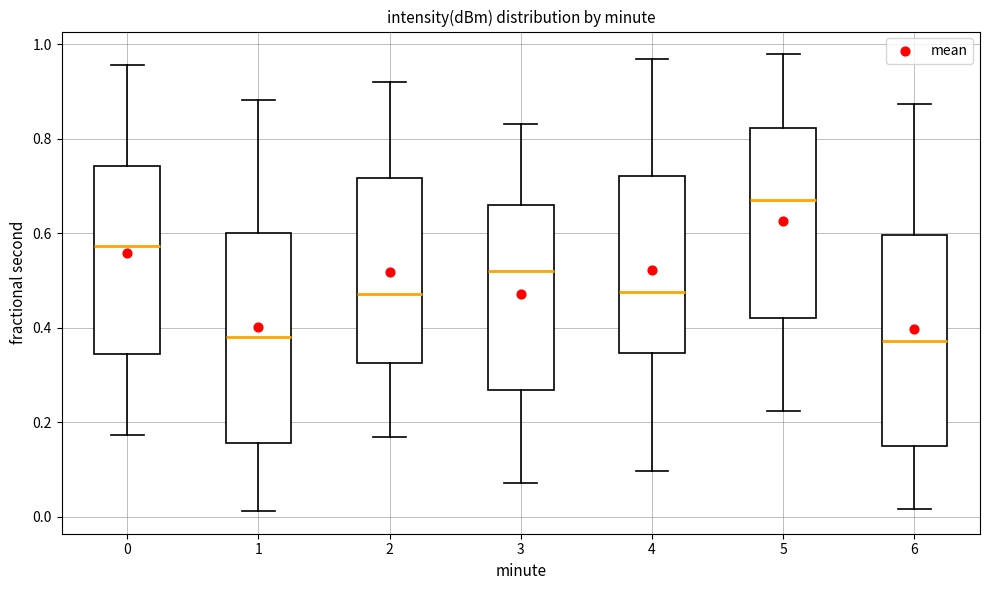

Where does the median line of the box at x = 4 sit on the y-axis? The values are not printed on the chart, so give them approximately, as read against the axis.

0.48